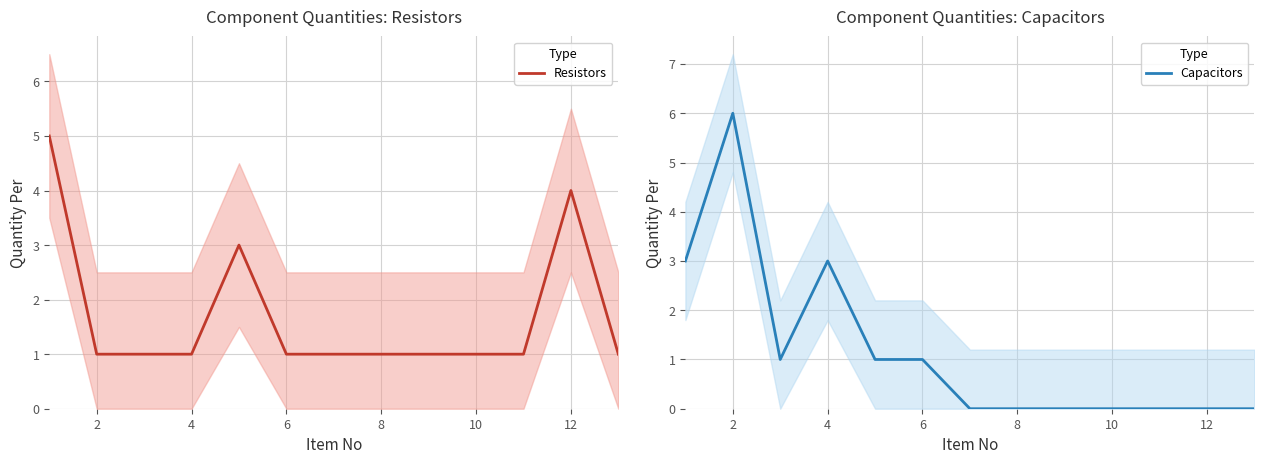

Does the chart have visible grid lines?

Yes